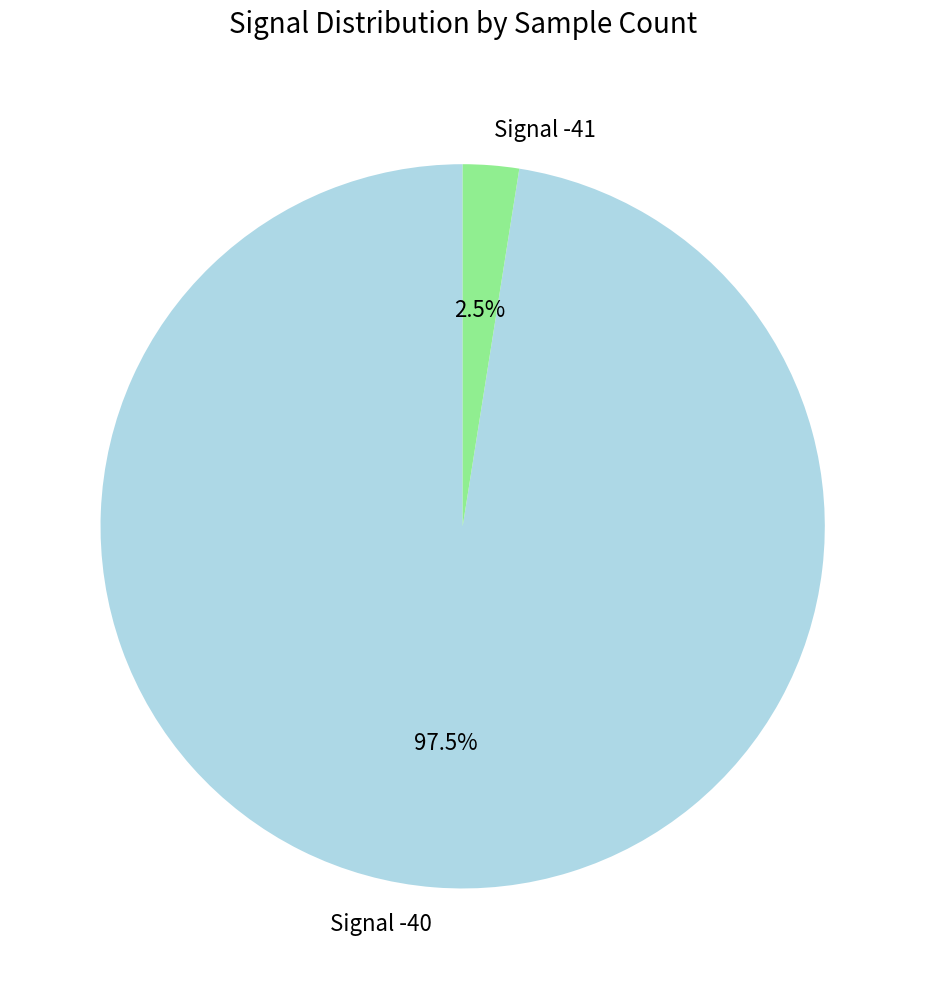

Rank the categories by value from lowest to highest.

Signal -41, Signal -40